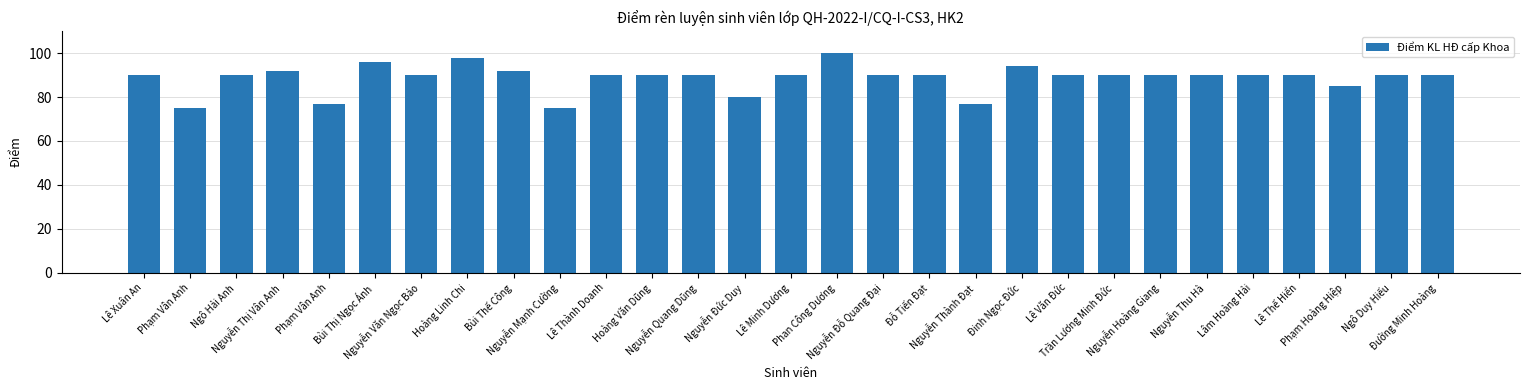

Count the number of data series in this chart.

1